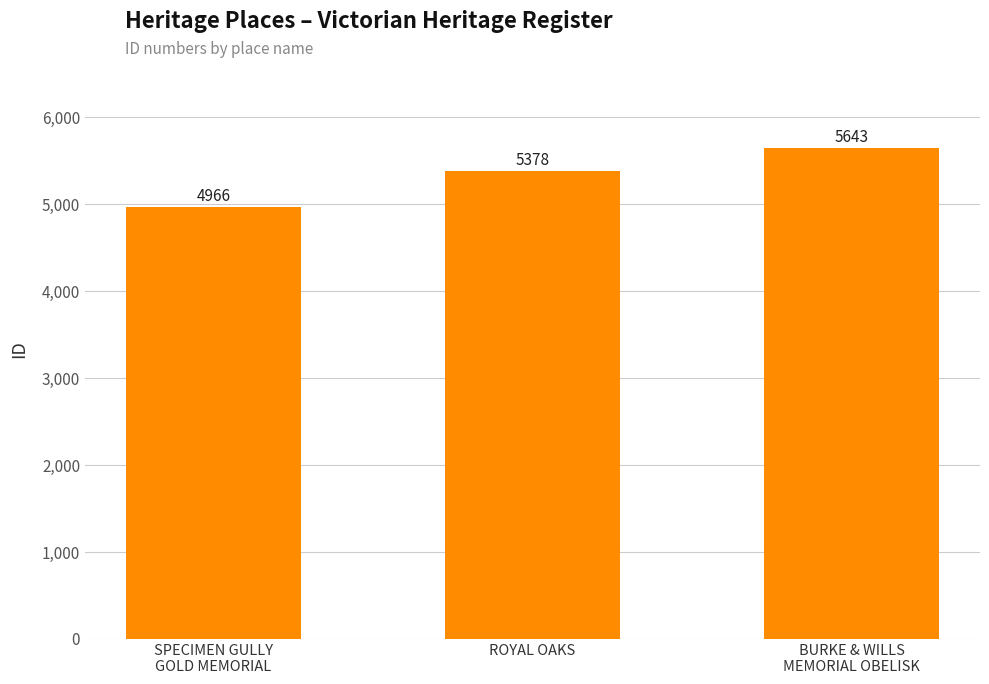

What is the label of the 2nd bar from the right?

ROYAL OAKS